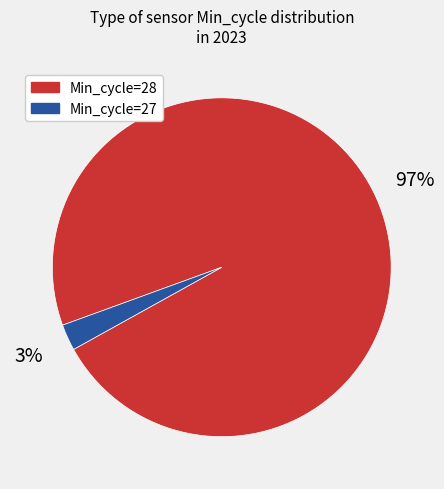

Is there a majority slice in this chart?

Yes